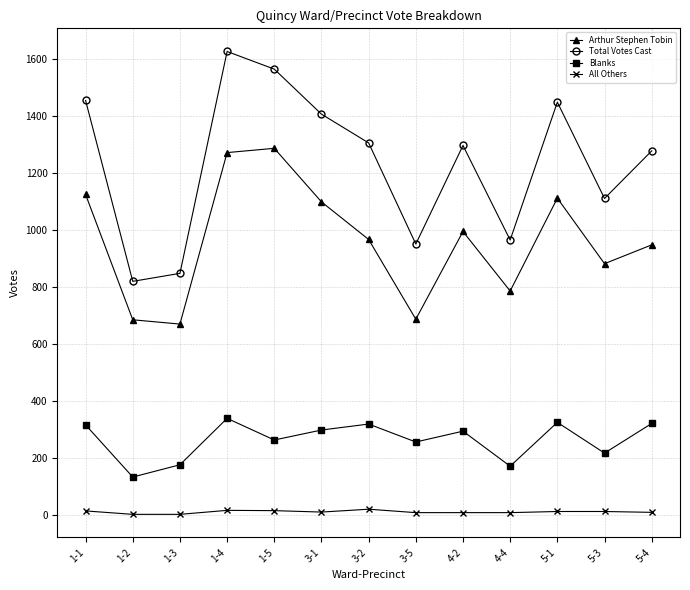

What is the difference between the highest and lowest values at 5-3?

1099